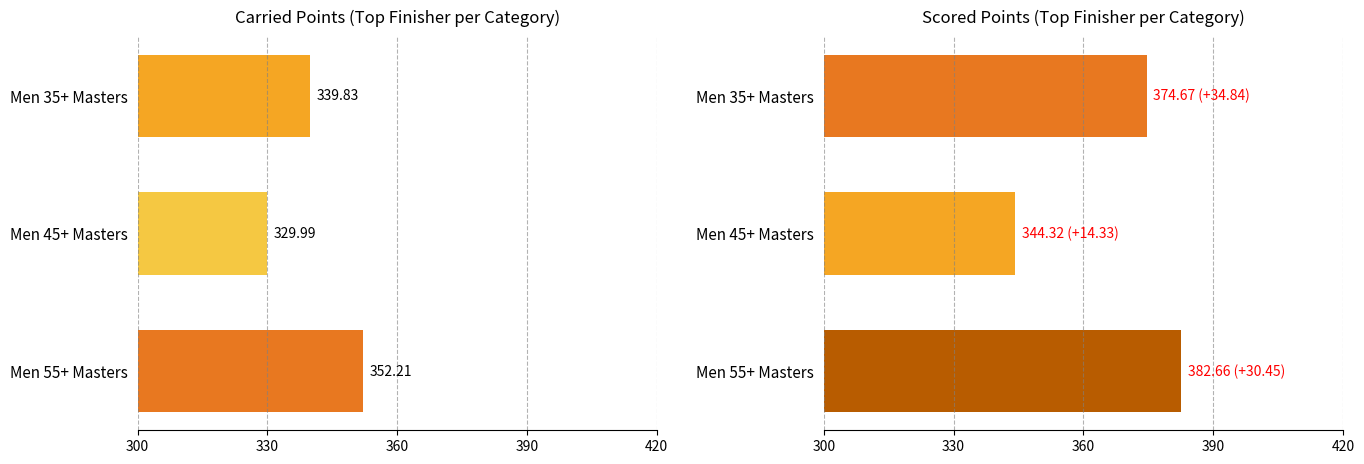

The value of Carried Points at Men 45+ Masters is 219.5. True or false?

False